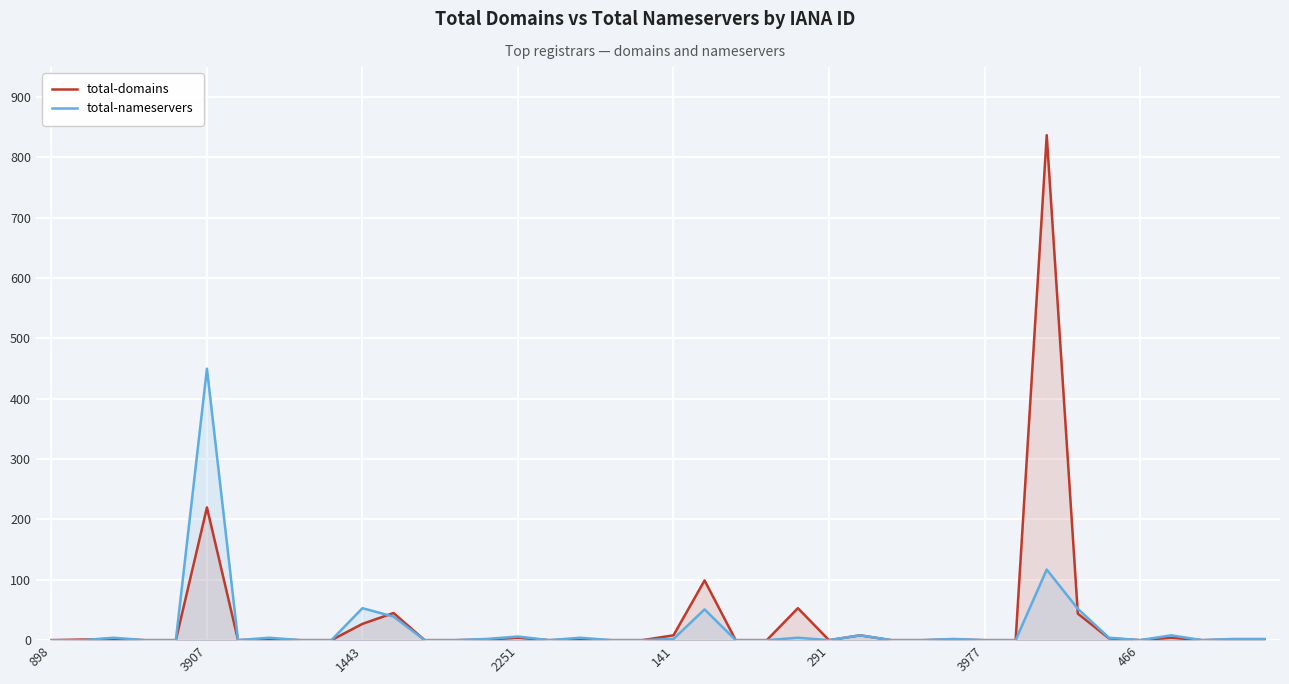

What is the highest value of the total-domains series?

837